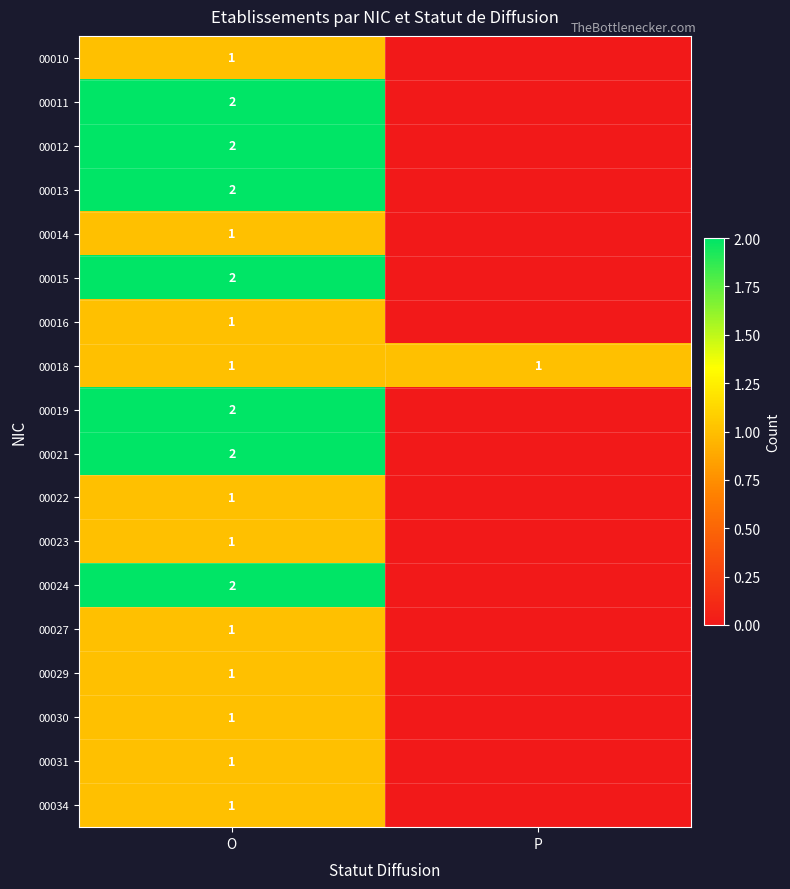

Is the value of 00018 at P greater than the value of 00011 at O?

No